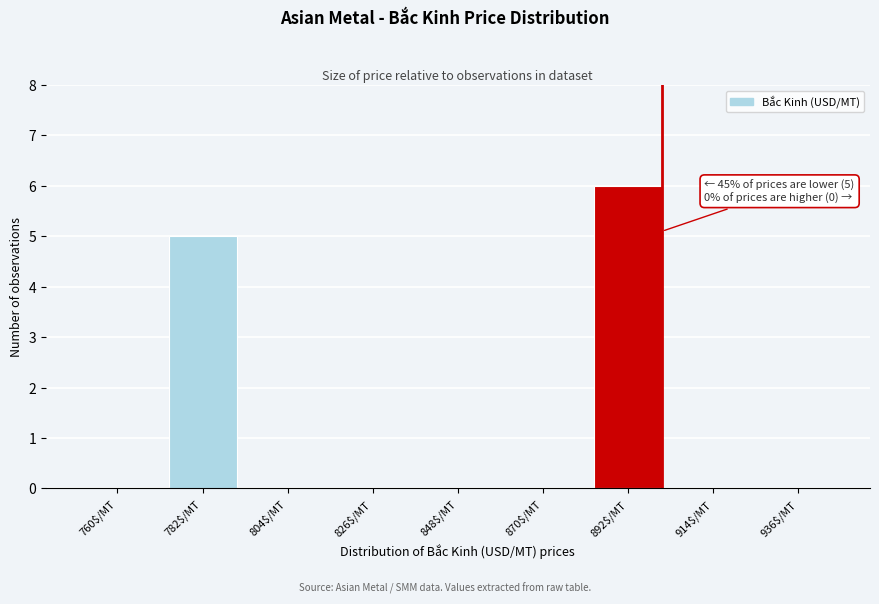

What is the sum of all values?

11